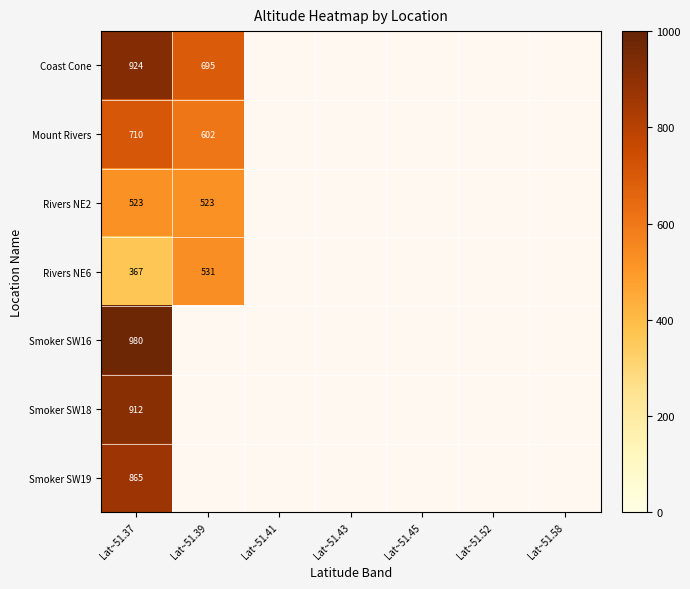

Which category has the highest value in the Mount Rivers series?

Lat~51.37